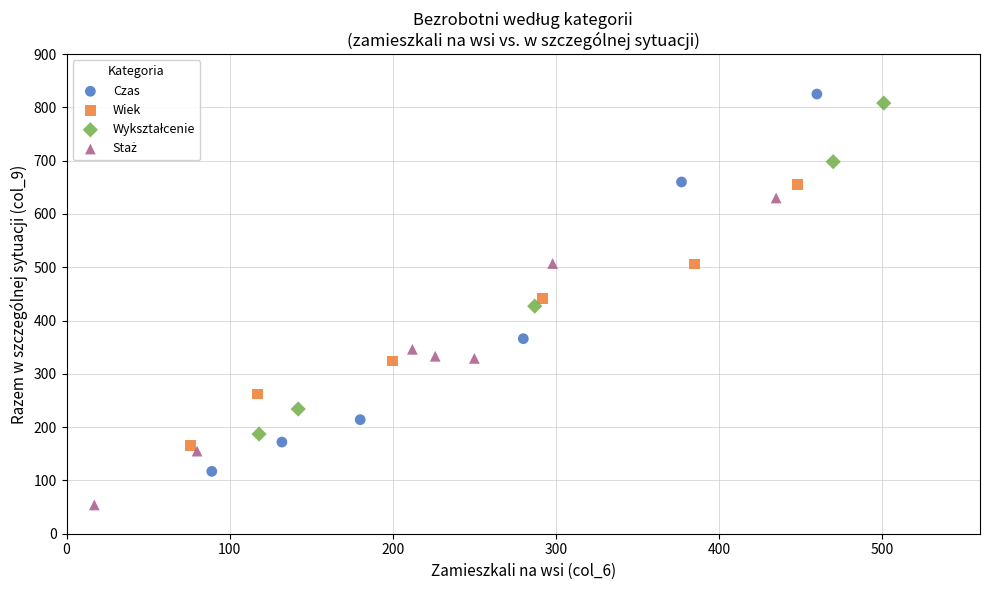

Which series has the widest spread of Y values?

Czas